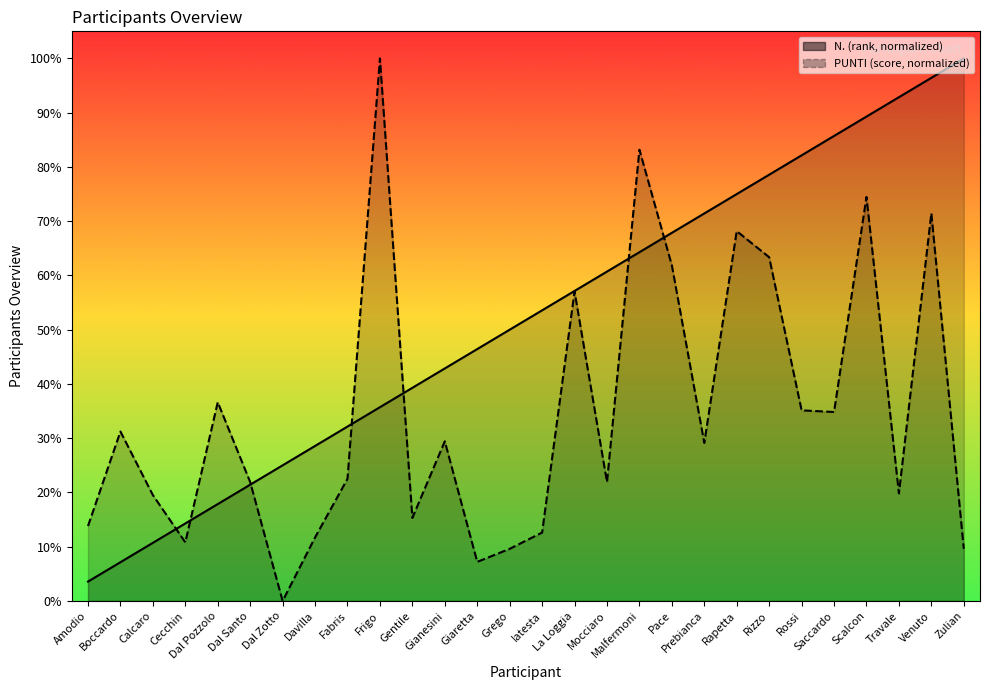

Which has a higher value, Saccardo or Boccardo?

Saccardo